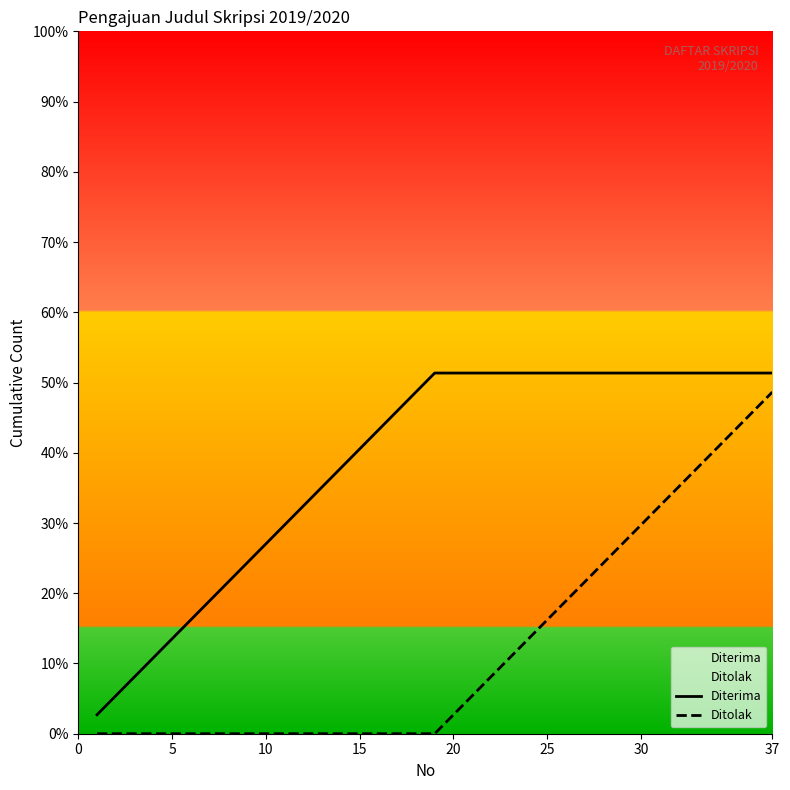

Reading left to right, what are all the values shown in this chart?

Diterima: 1	2	3	4	5	6	7	8	9	10	11	12	13	14	15	16	17	18	19	19	19	19	19	19	19	19	19	19	19	19	19	19	19	19	19	19	19
Ditolak: 0	0	0	0	0	0	0	0	0	0	0	0	0	0	0	0	0	0	0	1	2	3	4	5	6	7	8	9	10	11	12	13	14	15	16	17	18